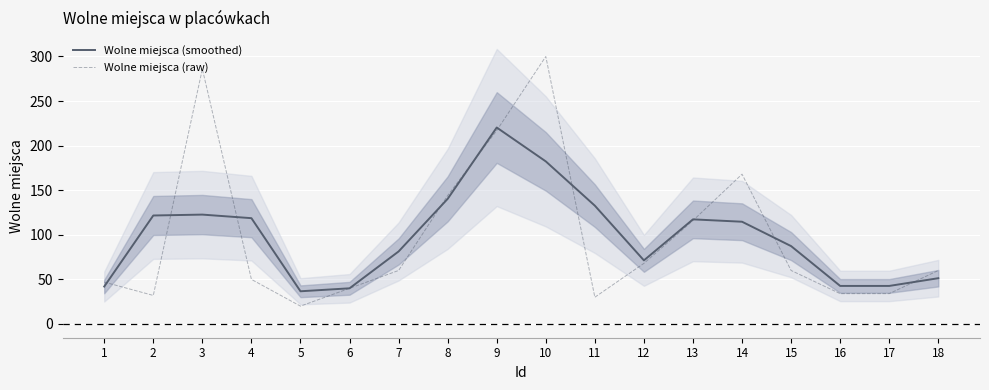

How many lines are shown in the chart?

2